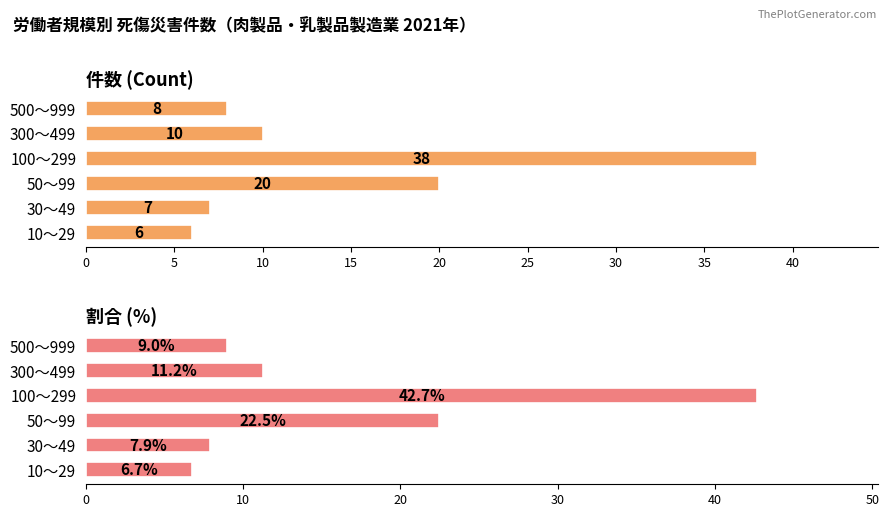

Between 50～99 and 100～299, which series saw the biggest shift?

割合 (%)